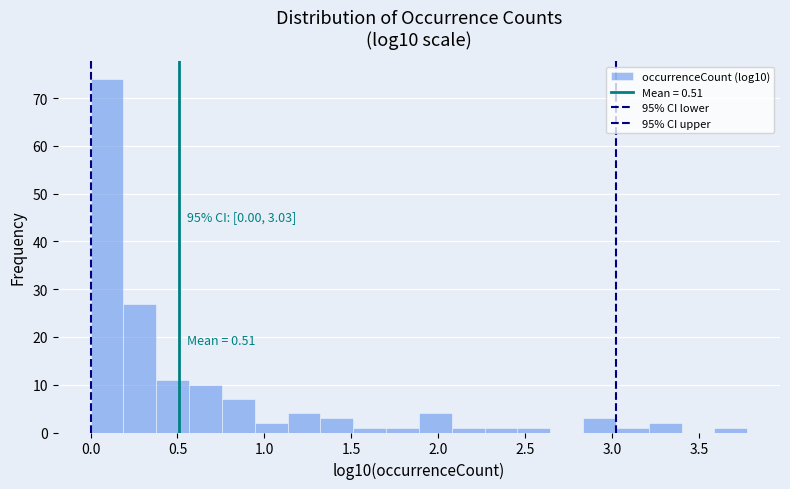

Read against the x-axis, roughly where is the centre of the tallest bar?

0.10